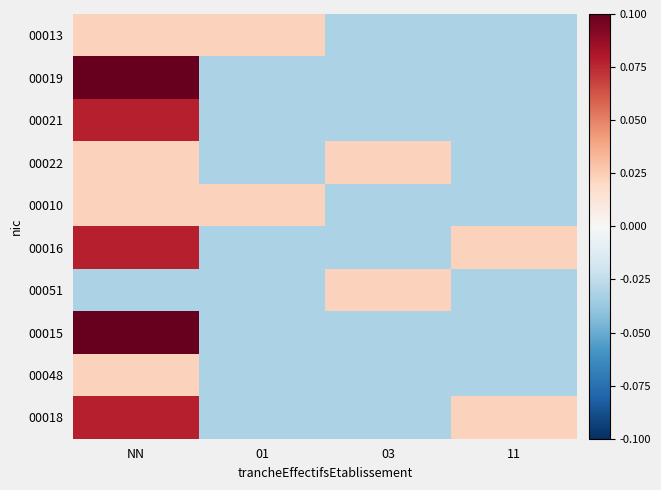

At how many categories does at least one series exceed 0?

4